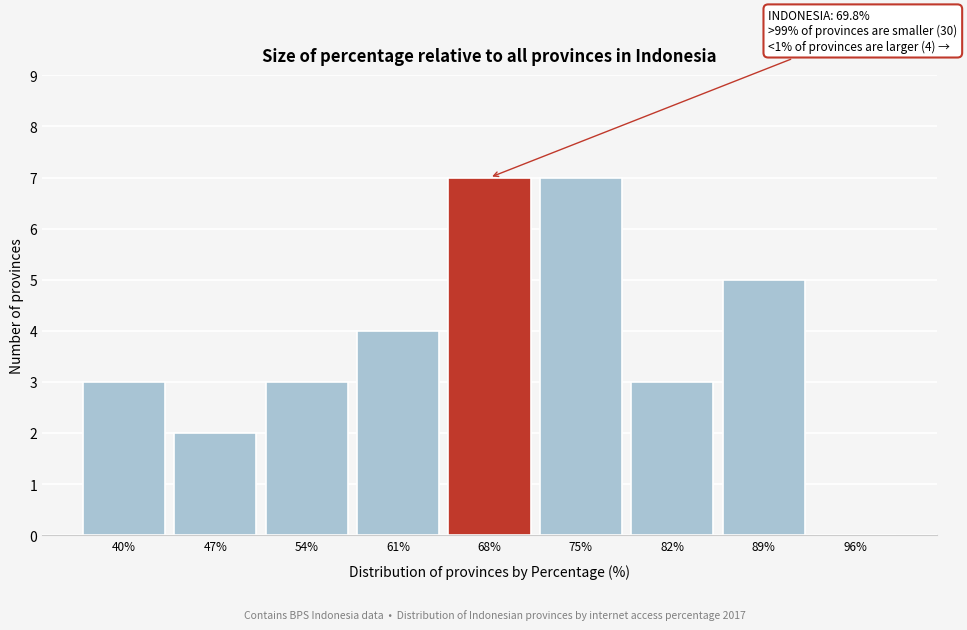

Reading left to right, transcribe all the data shown in this chart.

40%=3	47%=2	54%=3	61%=4	68%=7	75%=7	82%=3	89%=5	96%=0